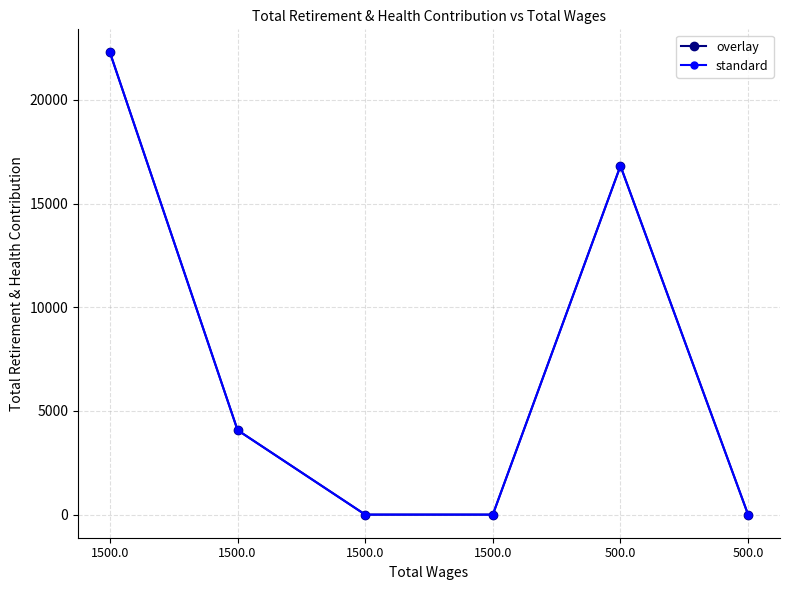

Is this an area chart (filled region under the line)?

No